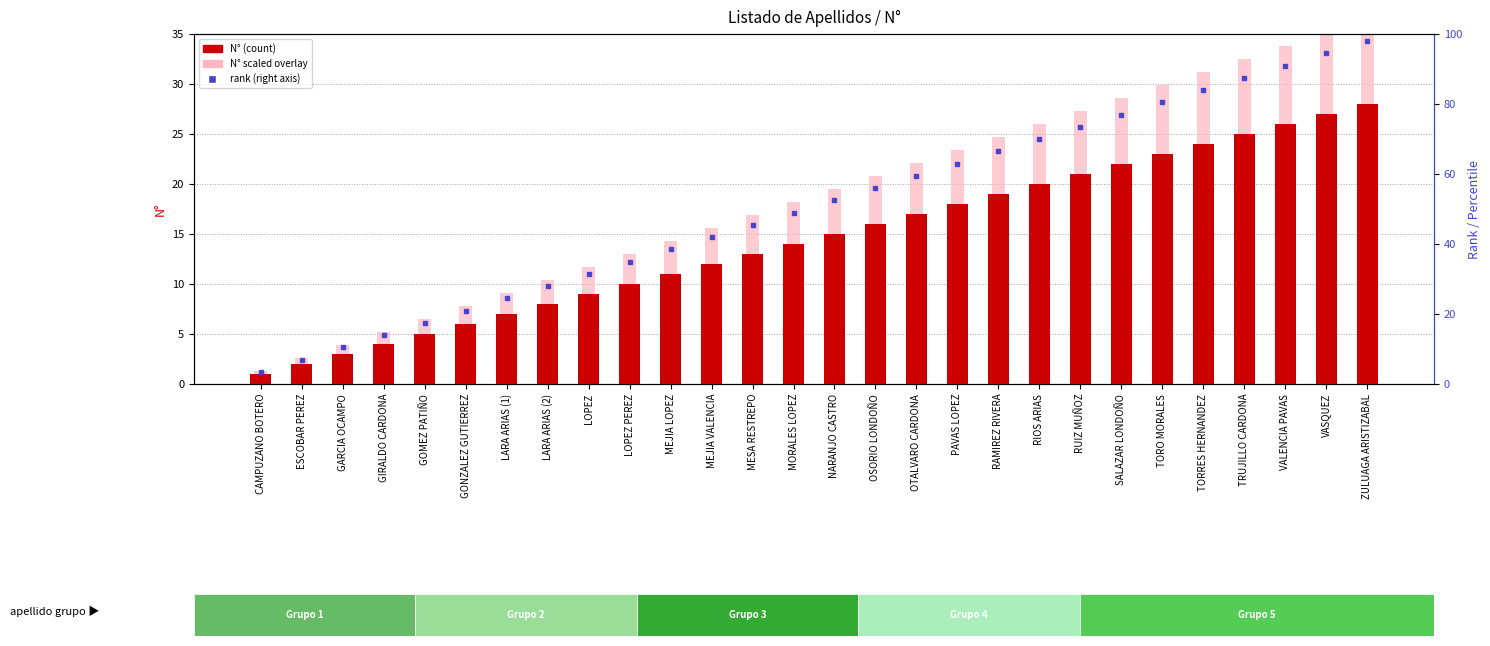

What position from the right is OTALVARO CARDONA?

12